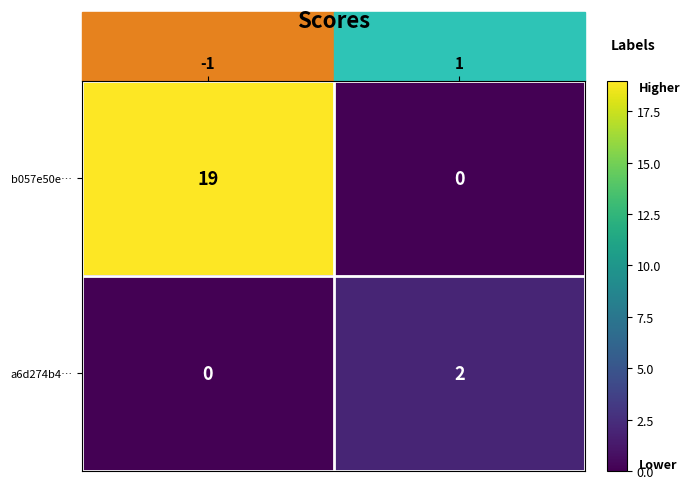

What value does the b057e50e… series have at -1, to the nearest 5?

20